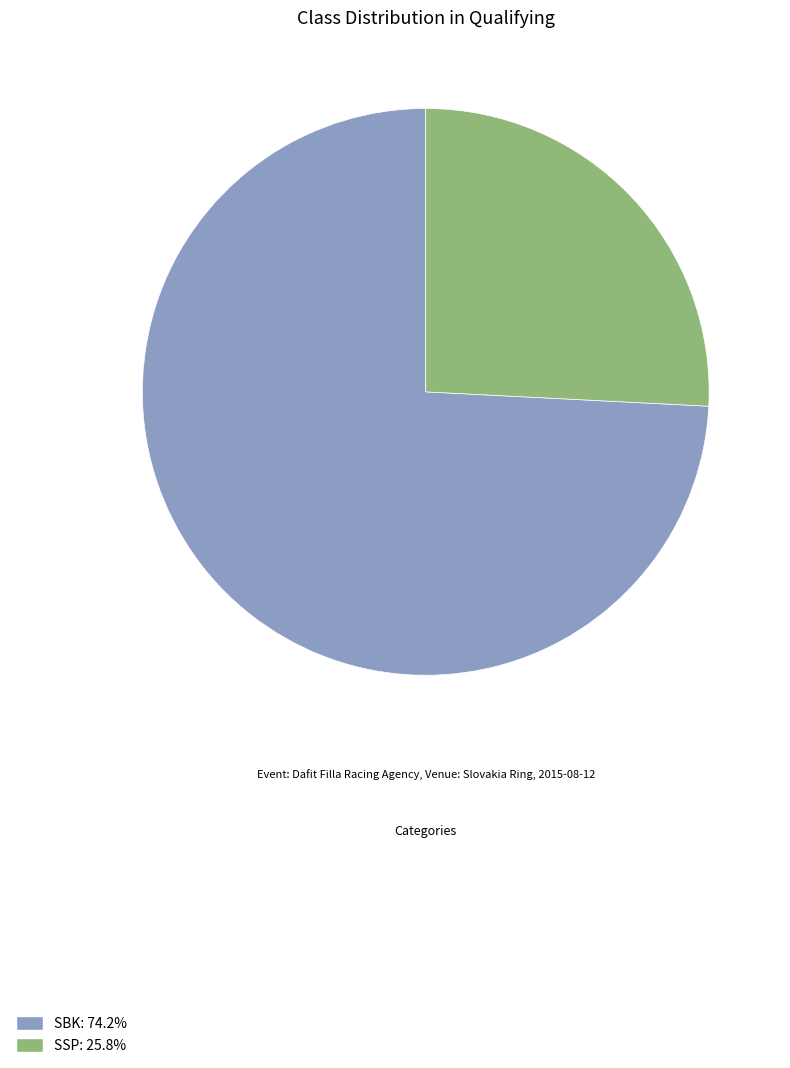

Combined, do SBK and SSP account for over 50%?

Yes